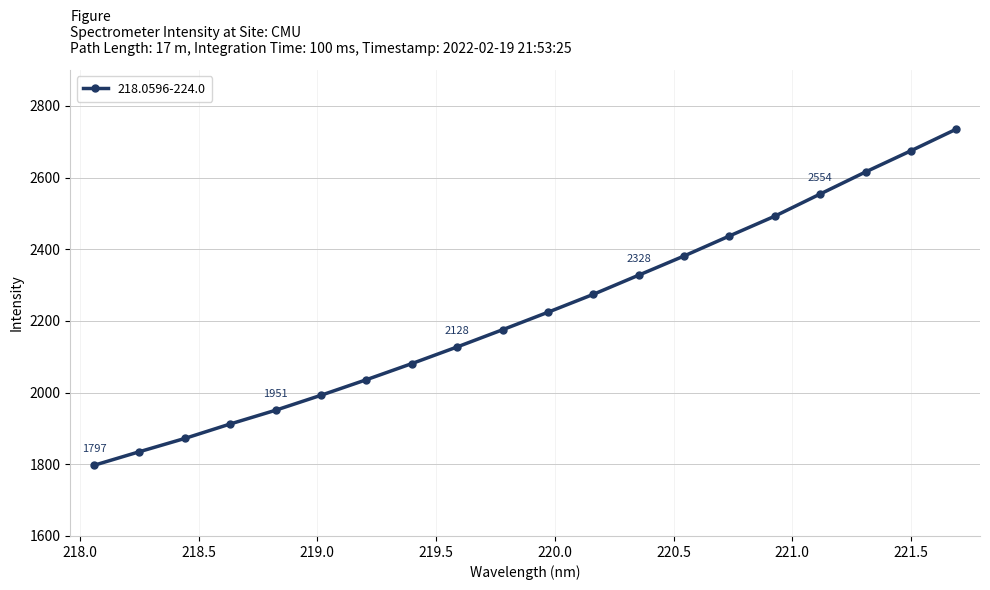

What is the value of the 2nd point from the left?

1835.1